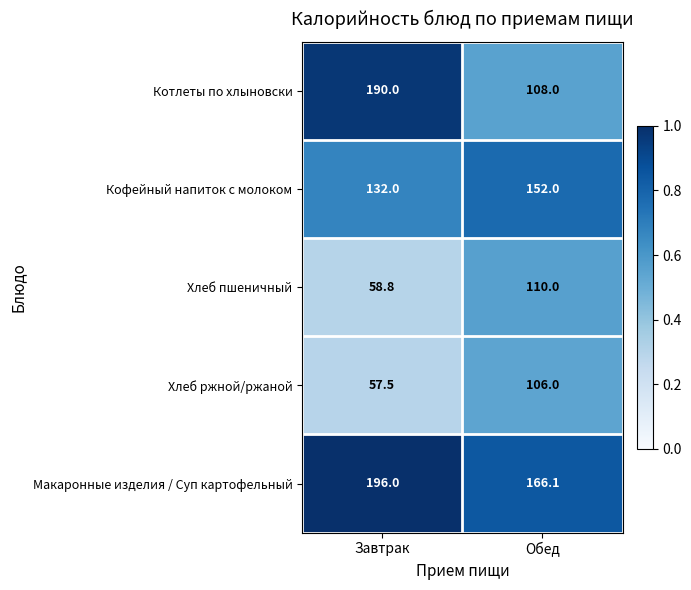

Reading left to right, extract all data points from this chart.

Котлеты по хлыновски: Завтрак=190.0	Обед=108.0
Кофейный напиток с молоком: Завтрак=132.0	Обед=152.0
Хлеб пшеничный: Завтрак=58.8	Обед=110.0
Хлеб ржной/ржаной: Завтрак=57.5	Обед=106.0
Макаронные изделия / Суп картофельный: Завтрак=196.0	Обед=166.1